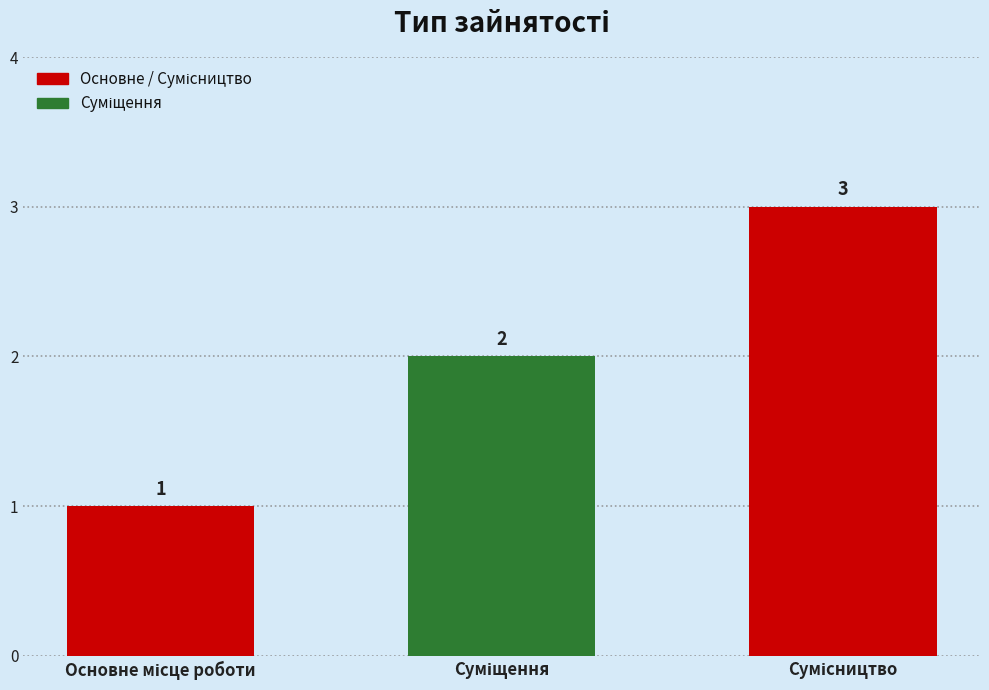

What is the smallest value displayed?

1